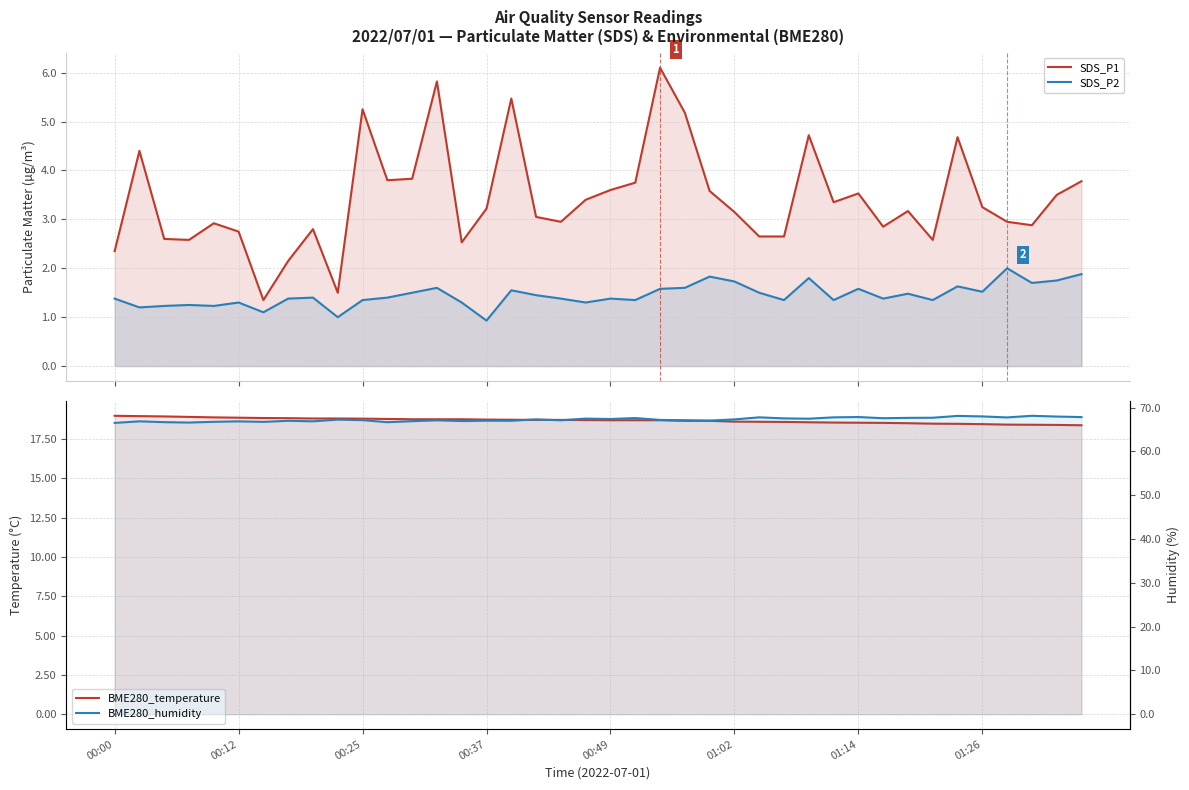

How many data points in SDS_P2 are above 1?

38